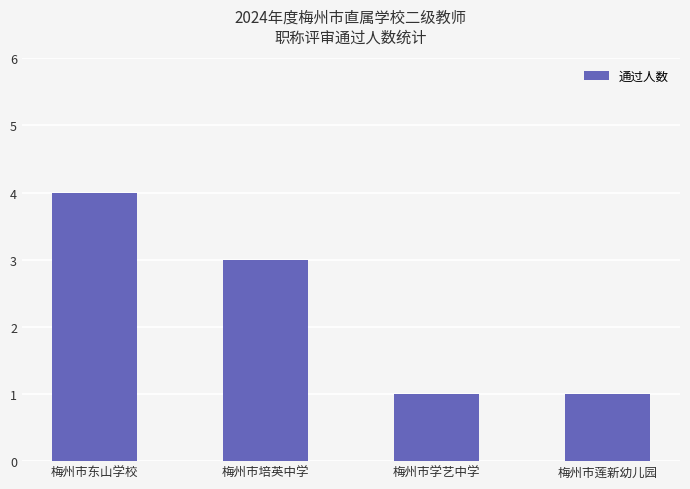

Between 梅州市培英中学 and 梅州市莲新幼儿园, which is larger?

梅州市培英中学